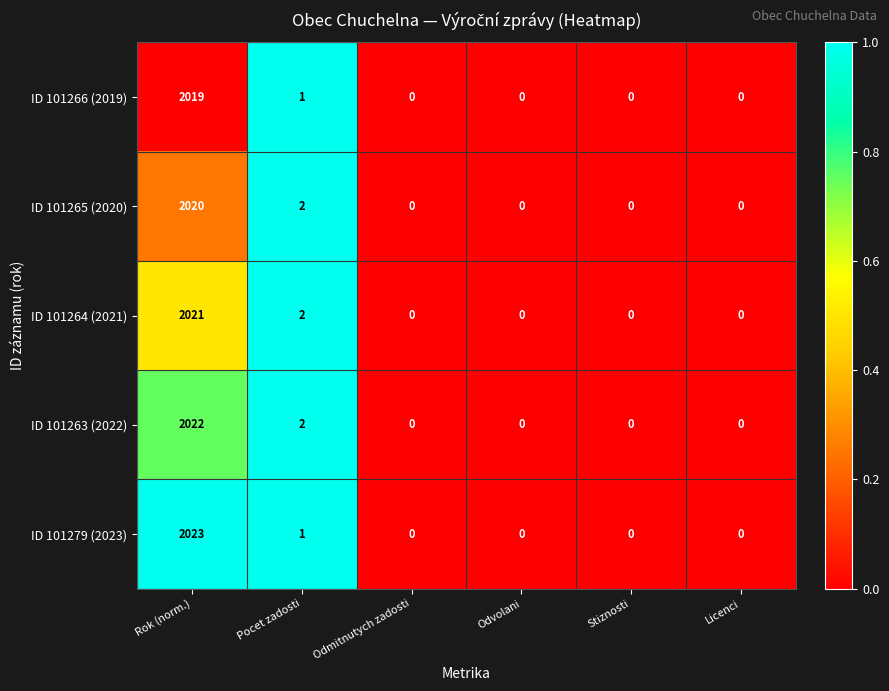

What is the greatest value displayed?

2023